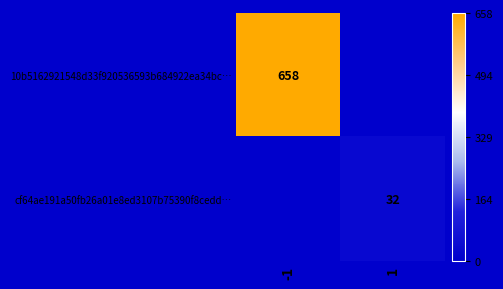

What is the spread (max minus min) of values at 1?

32